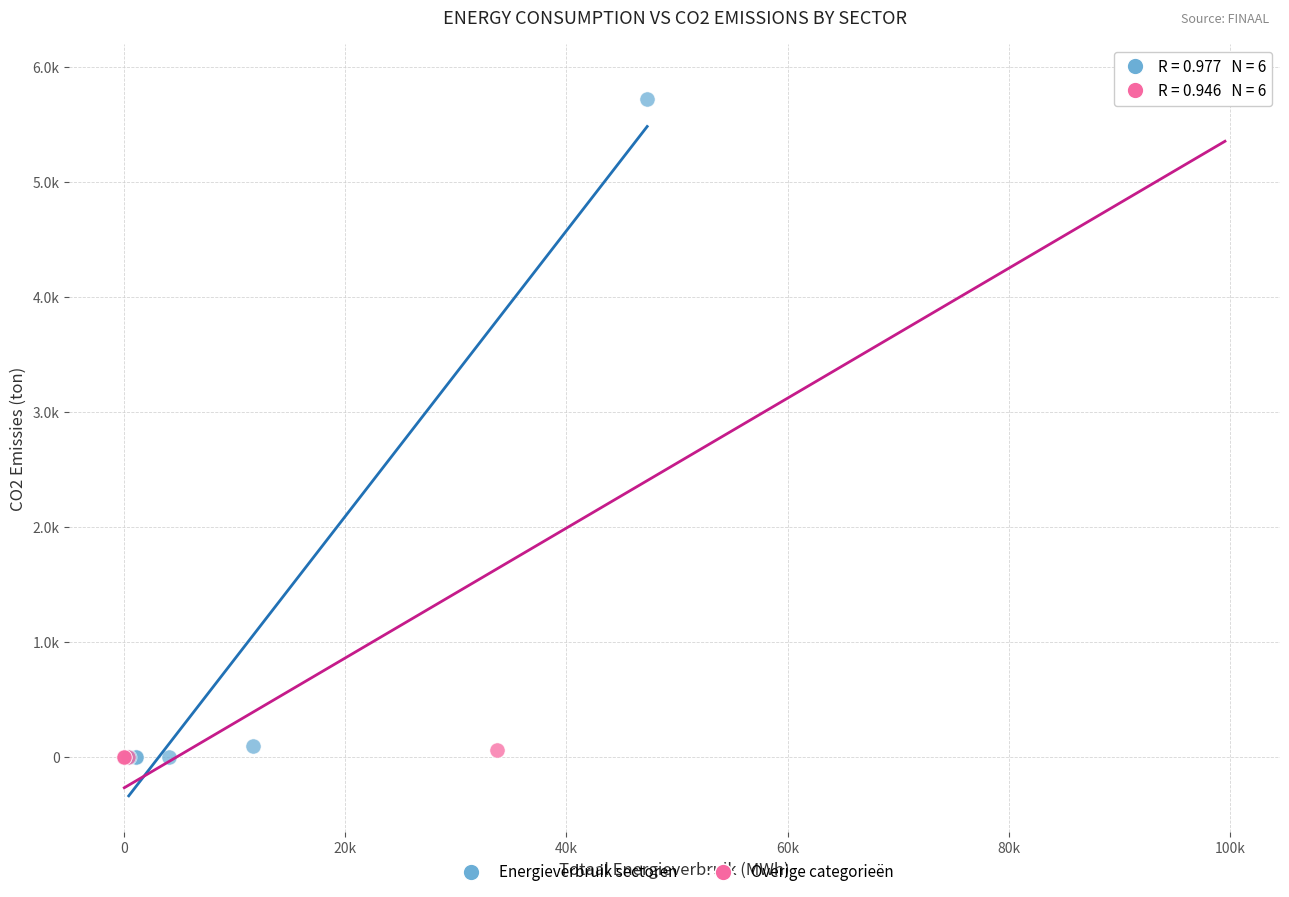

Which series reaches the maximum Y coordinate?

Overige categorieën